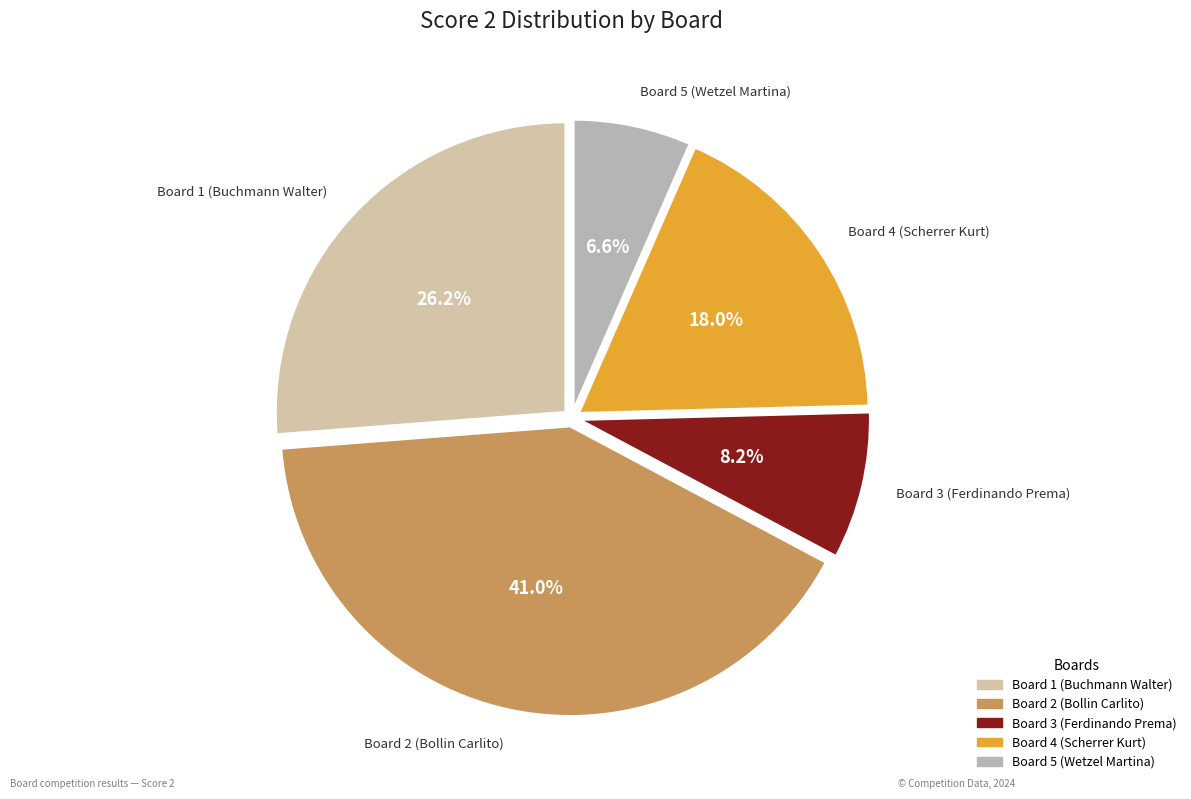

Is it true that Board 4 (Scherrer Kurt) is 10% of the pie?

False